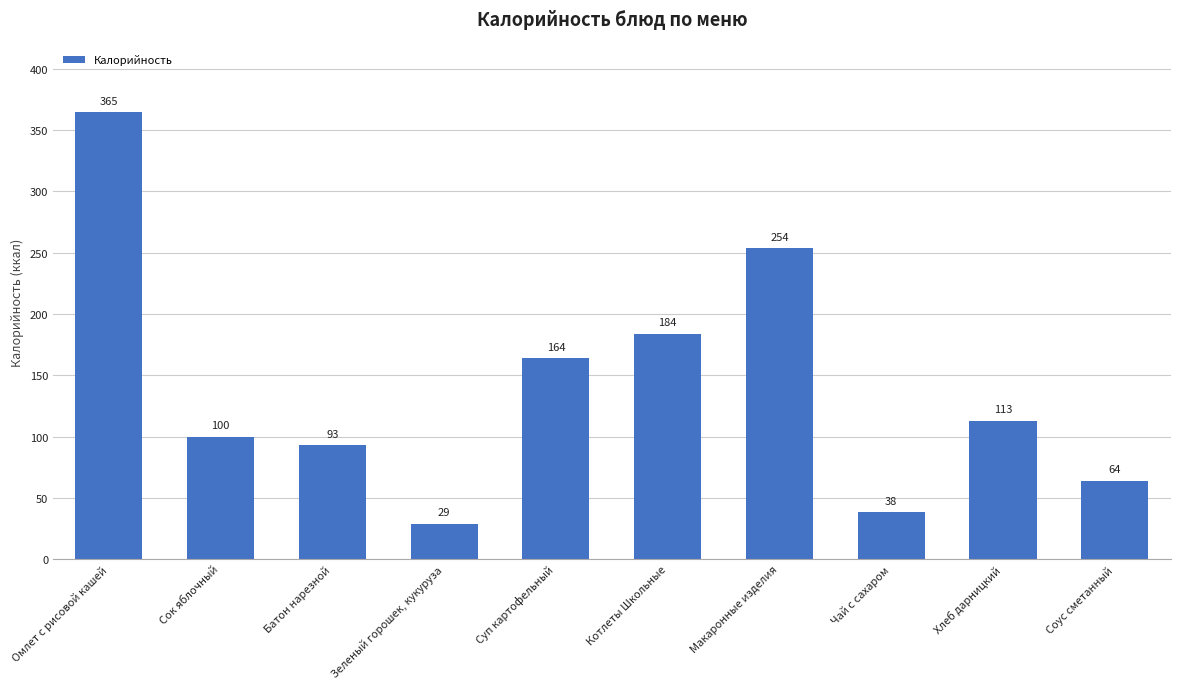

At which label is the value closest to 197?

Котлеты Школьные